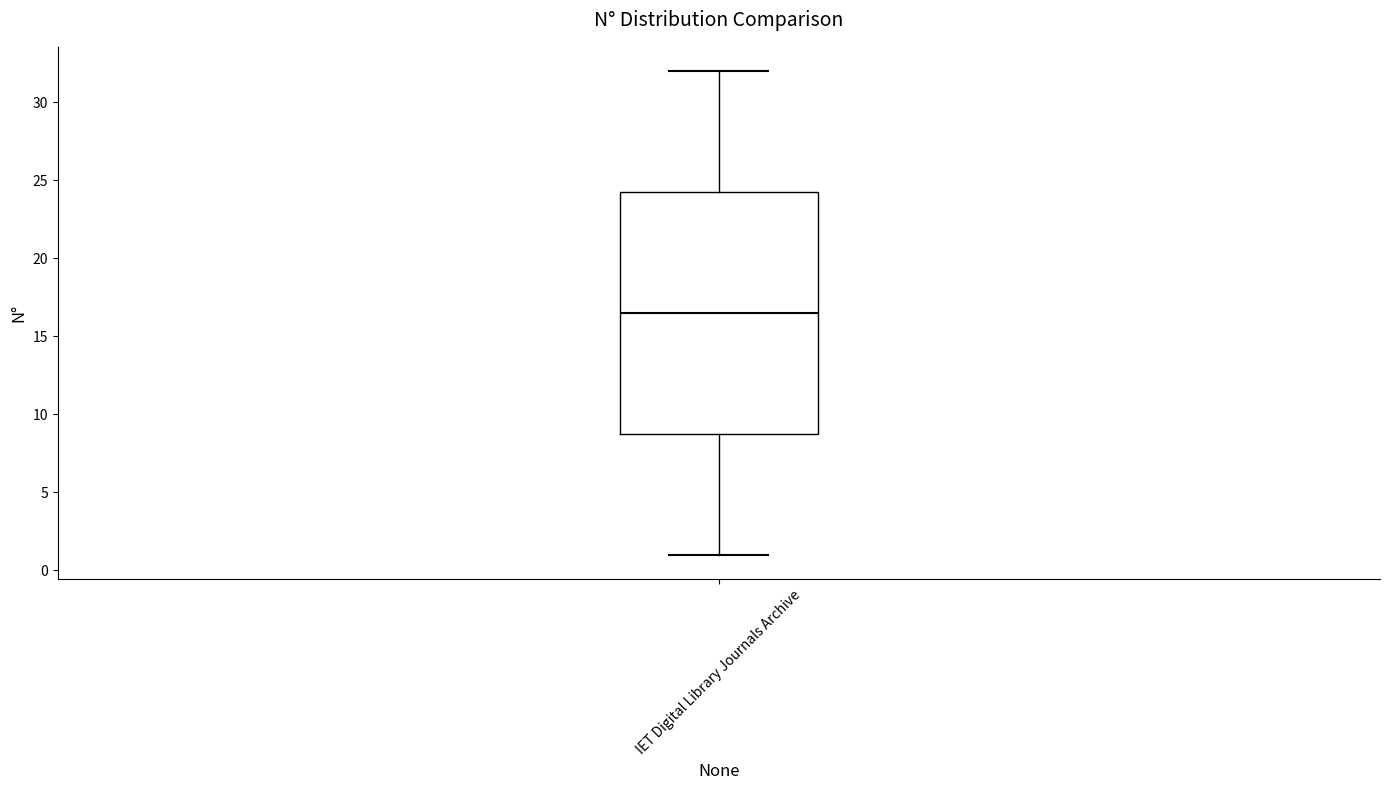

Read this box plot against the y-axis: the position of the median line, the range covered by the box, and the ends of both whiskers. The values are not printed on the chart, so give them approximately, as read against the axis.

median 16.5, box 9.0 to 24.5, whiskers 1.0 to 32.0